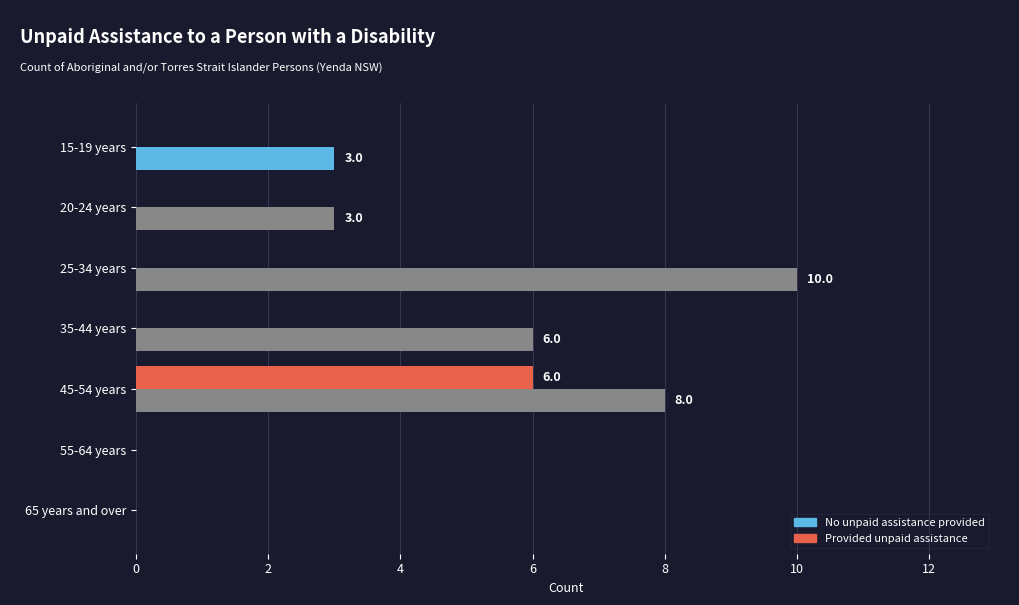

What is the maximum value for Provided unpaid assistance?

6